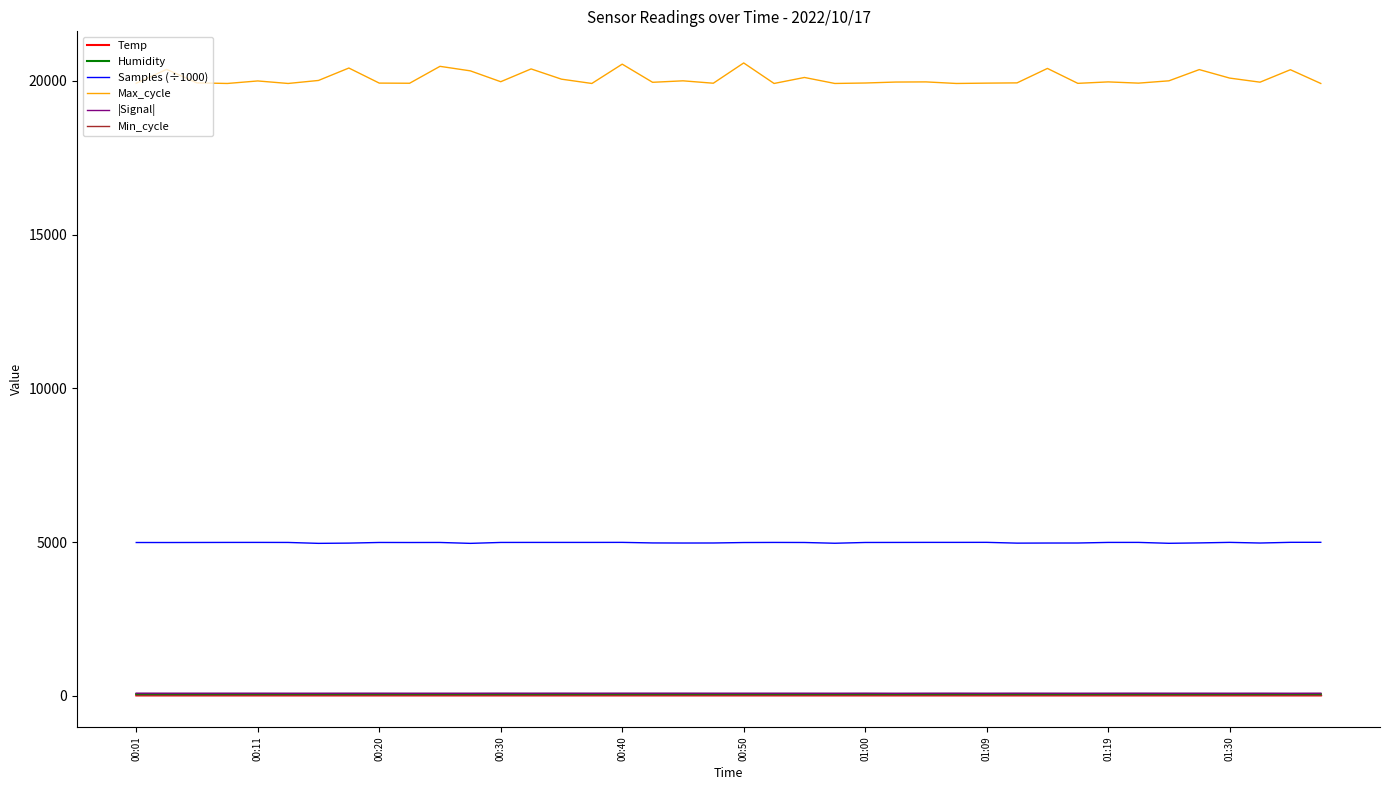

True or false: Temp and Max_cycle intersect in this chart.

False